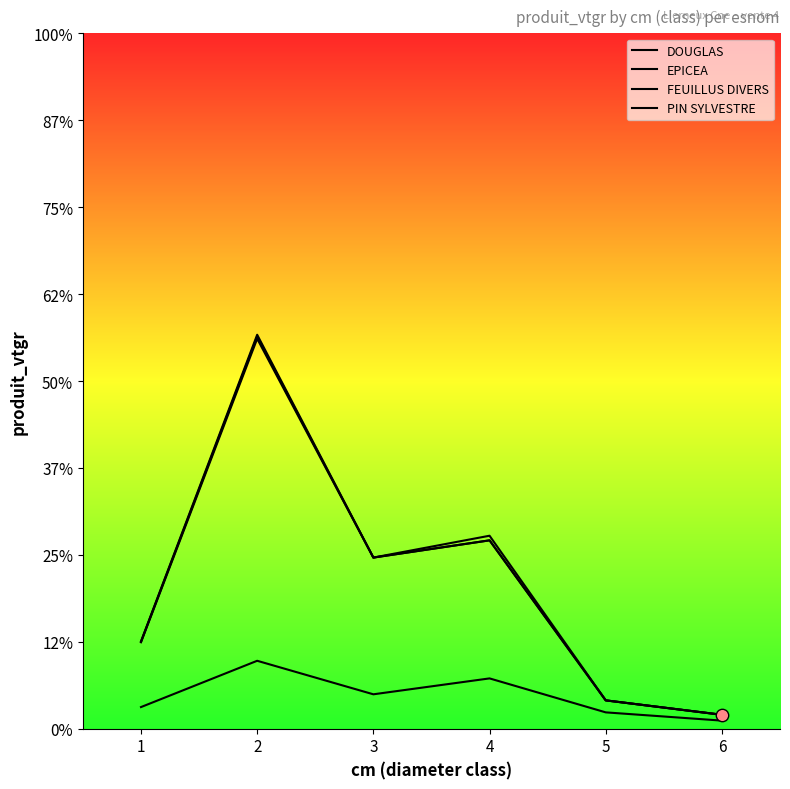

Which series has the largest total across all categories?

PIN SYLVESTRE